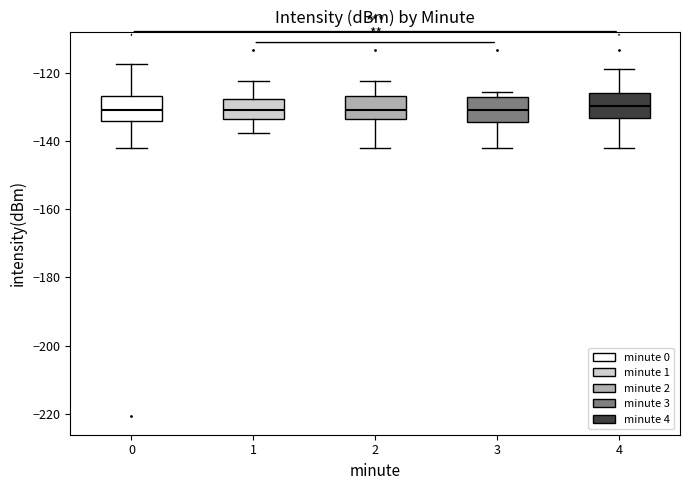

Reading left to right, read every box against the y-axis: the position of its median line, the range the box covers, and the ends of its whiskers. The values are not printed on the chart, so give them approximately, as read against the axis.

0: median -130, box -134 to -126, whiskers -142 to -118
1: median -130, box -134 to -128, whiskers -138 to -122
2: median -130, box -134 to -126, whiskers -142 to -122
3: median -130, box -134 to -128, whiskers -142 to -126
4: median -130, box -134 to -126, whiskers -142 to -118